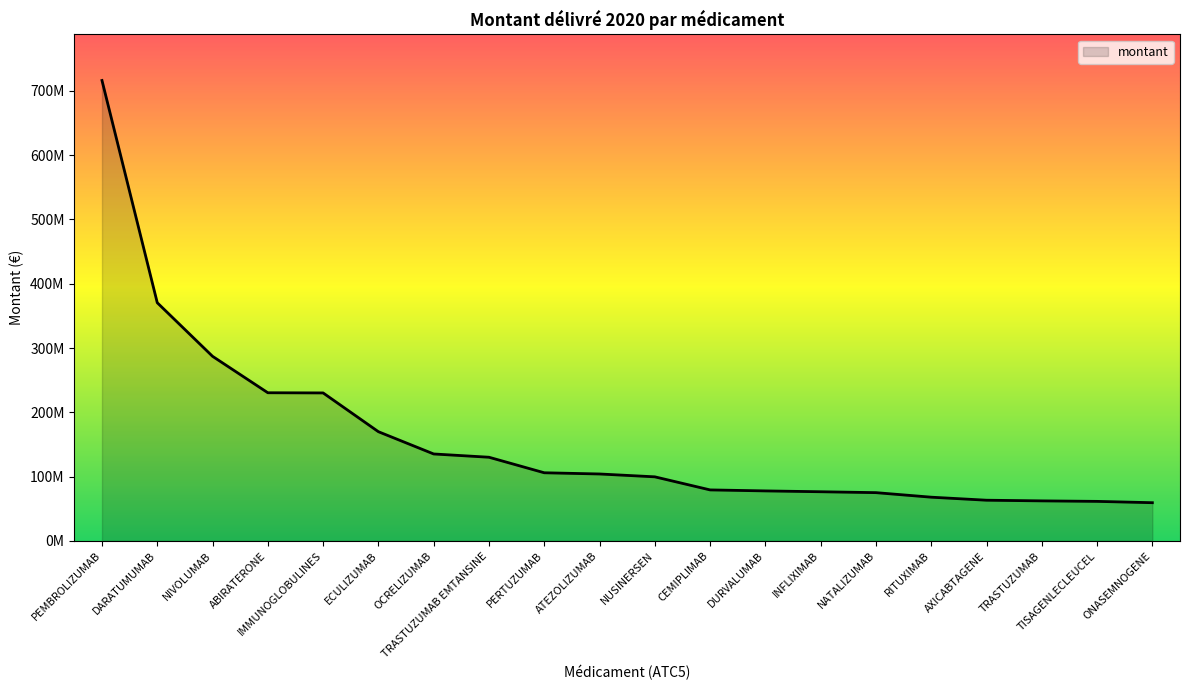

What is the sum of the values at ECULIZUMAB and ONASEMNOGENE?

229361338.1